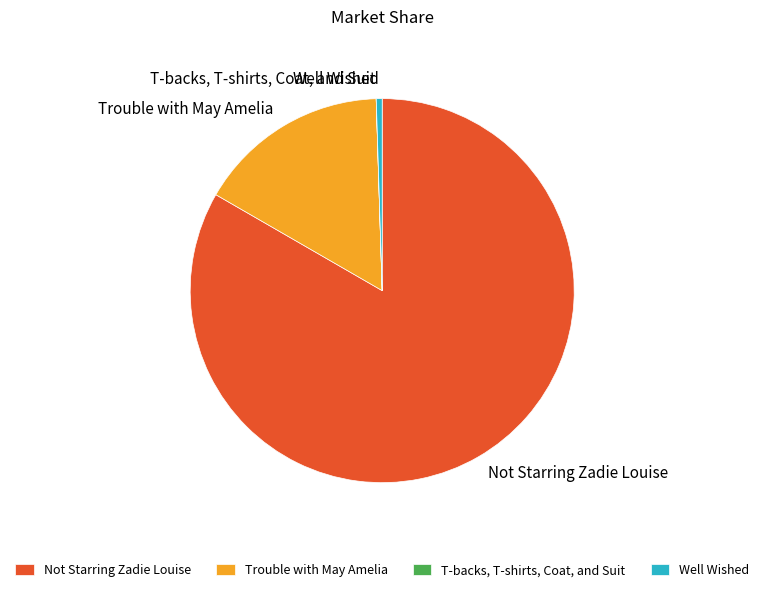

What is the ratio of the value at Trouble with May Amelia to the value at Well Wished?

32.8